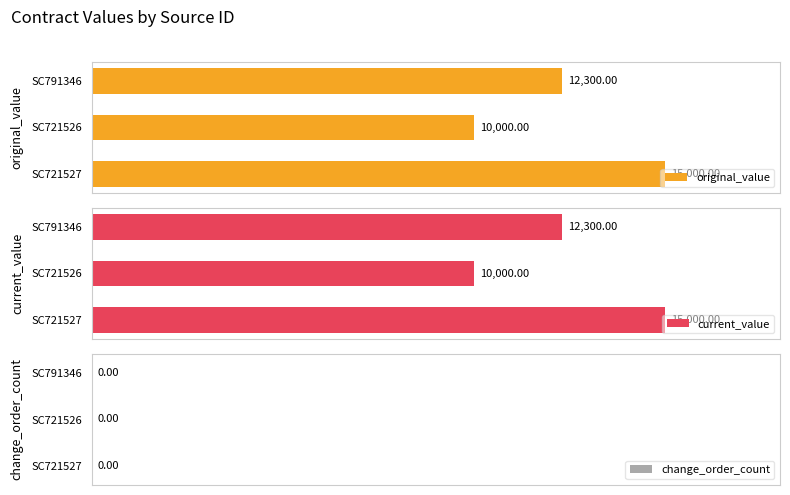

Between 2 and 1, which is larger?

2